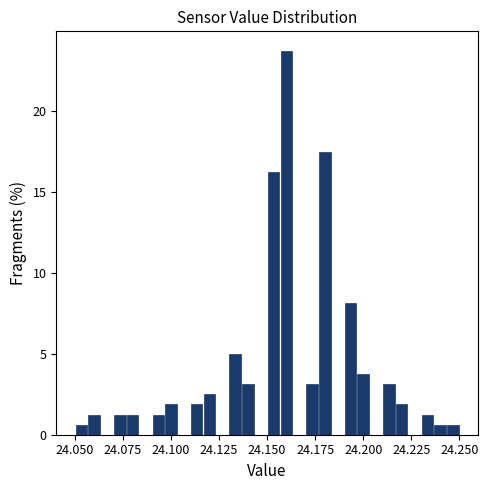

Read against the x-axis, roughly where is the centre of the tallest bar?

24.160